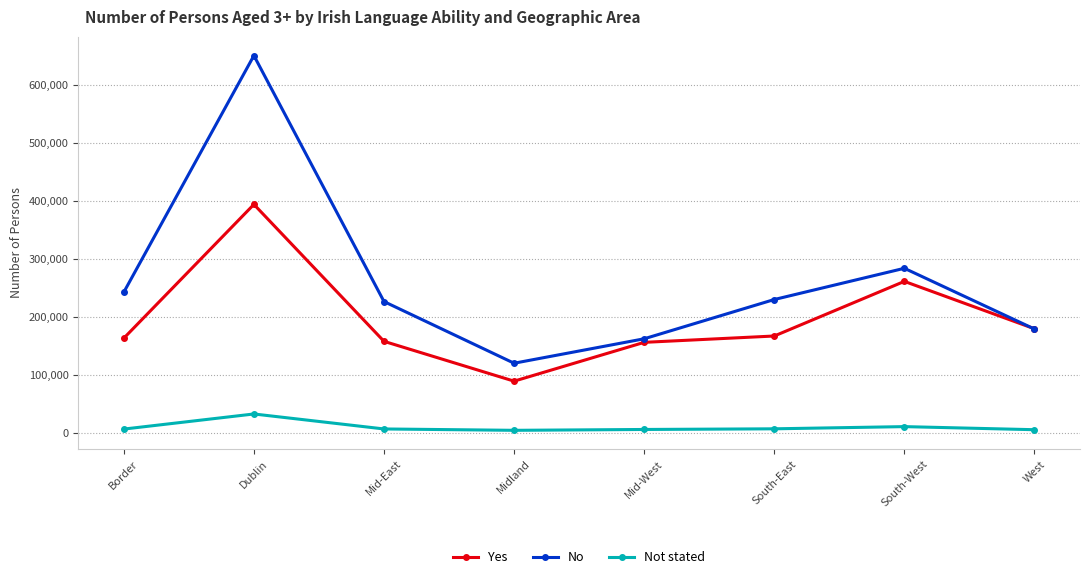

What is the sum of all Yes values?

1570894